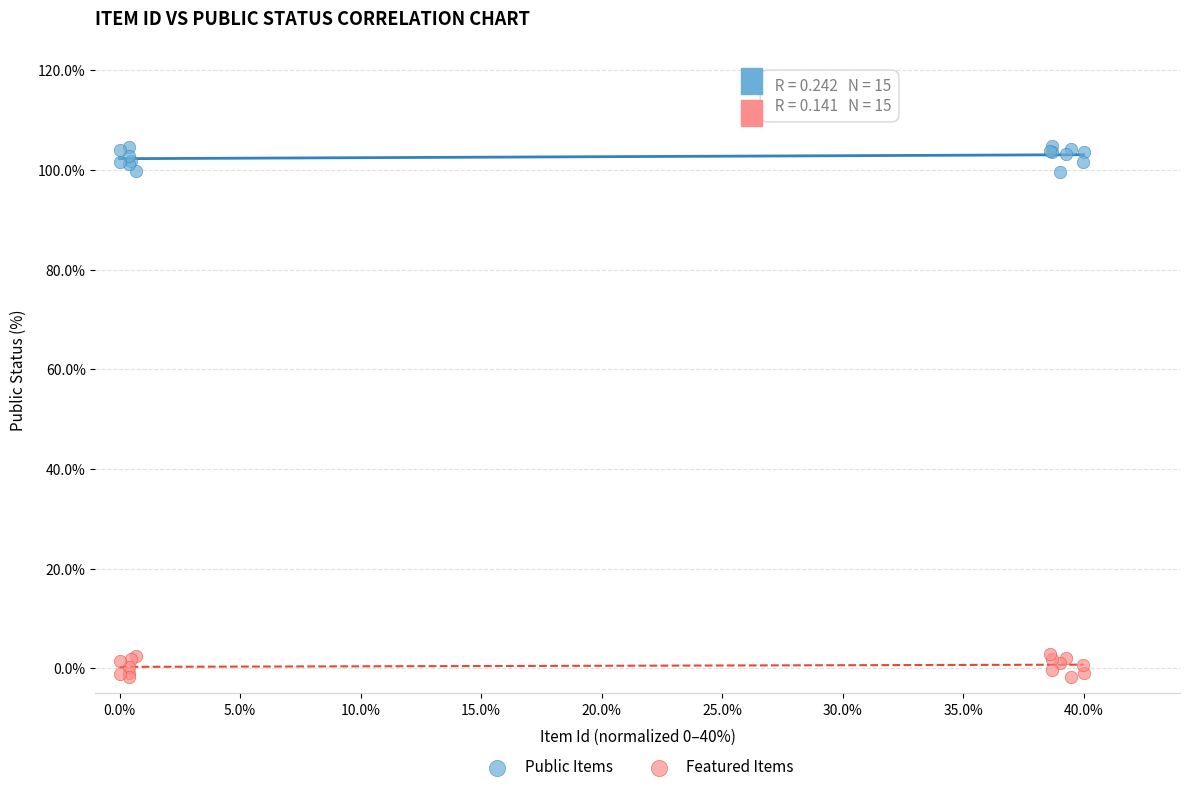

Which series contains the highest Y value?

Public Items